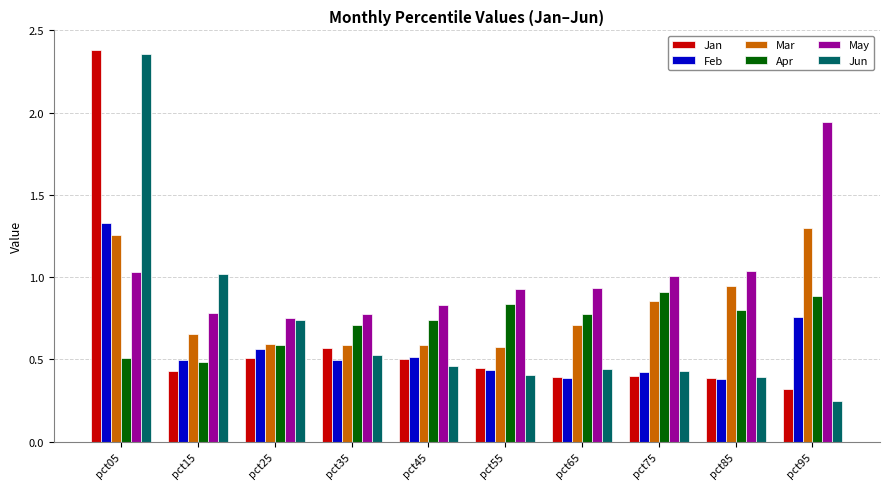

Which series has the widest spread of values?

Jun